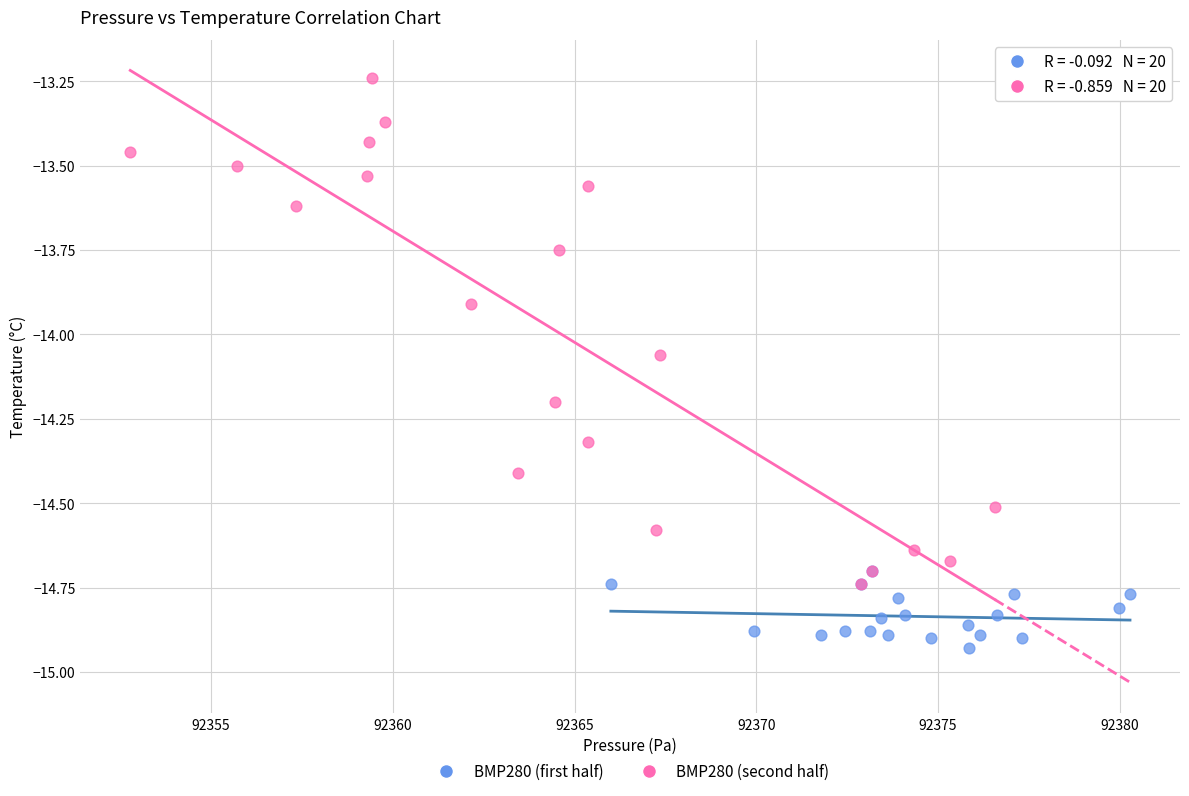

Which series has the largest Y range (max minus min)?

BMP280 (second half)